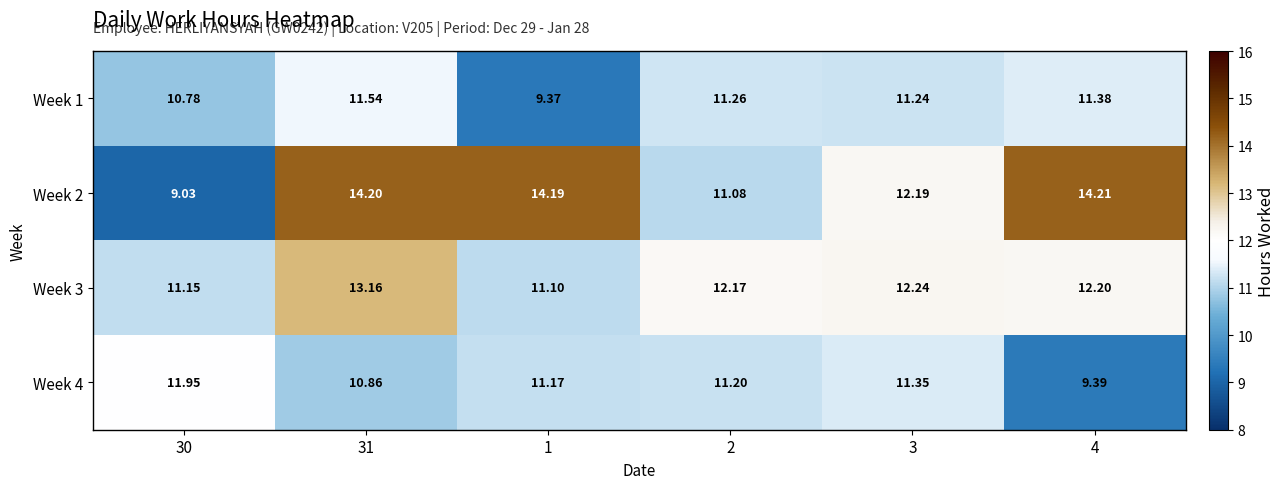

At 31, list the series in order from smallest to largest.

Week 4, Week 1, Week 3, Week 2